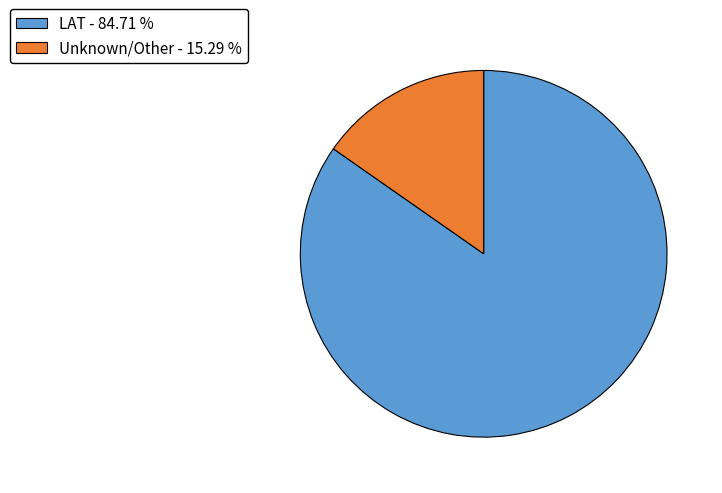

Is the sum of Unknown/Other - 15.29 % and LAT - 84.71 % greater than half?

Yes